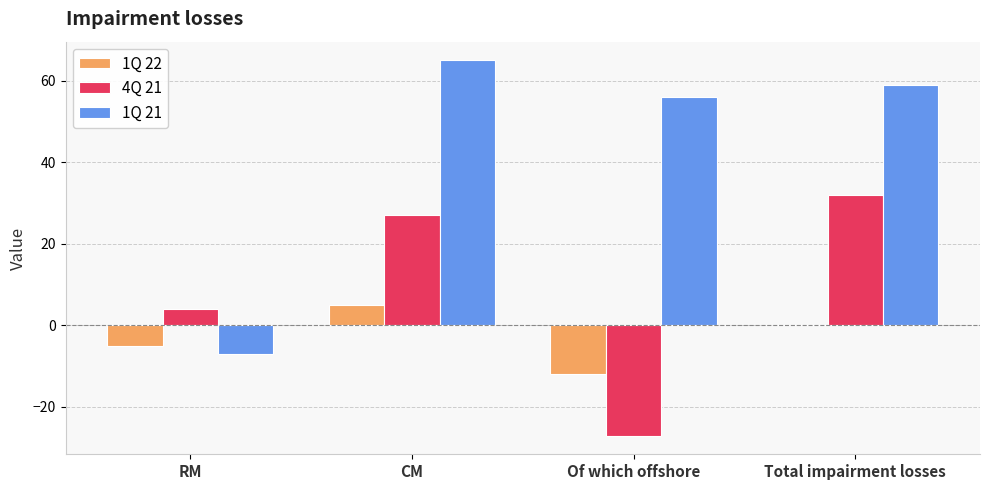

What is the sum of the 4Q 21 values at Of which offshore and RM?

-23